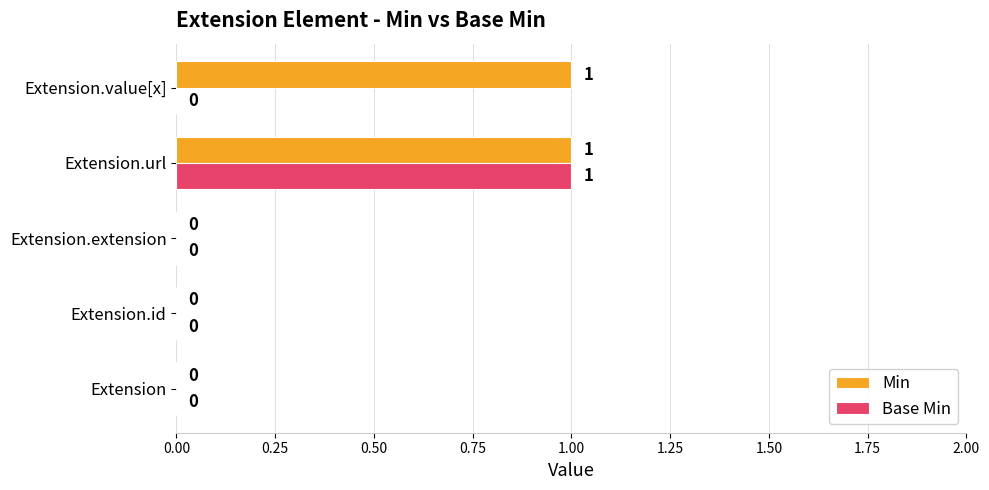

Which series changed the most between Extension.id and Extension.value[x]?

Min